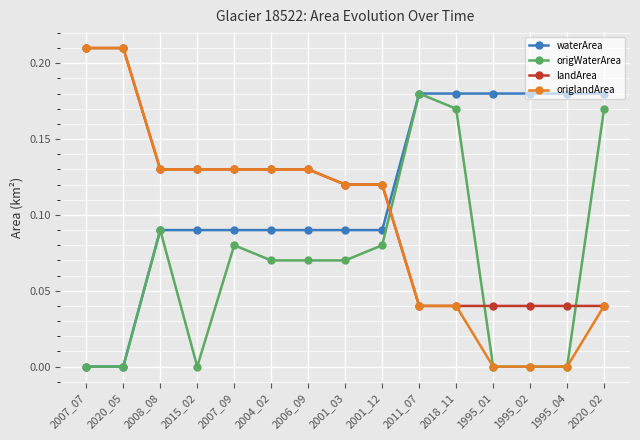

What is the total value across all series at 2007_07?

0.4